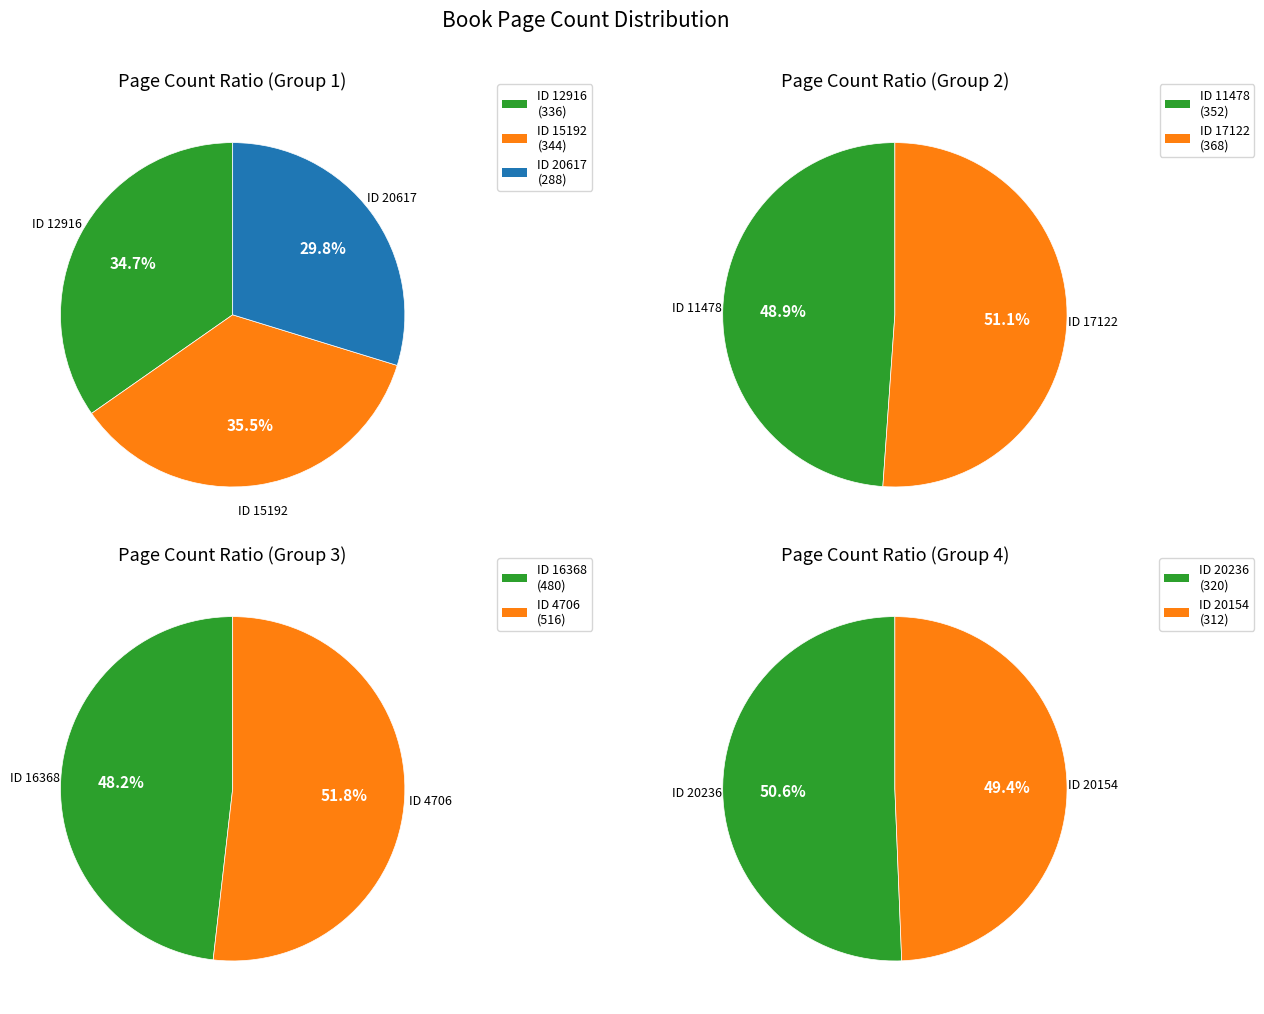

Is it true that 11478 is 1% of the pie?

False